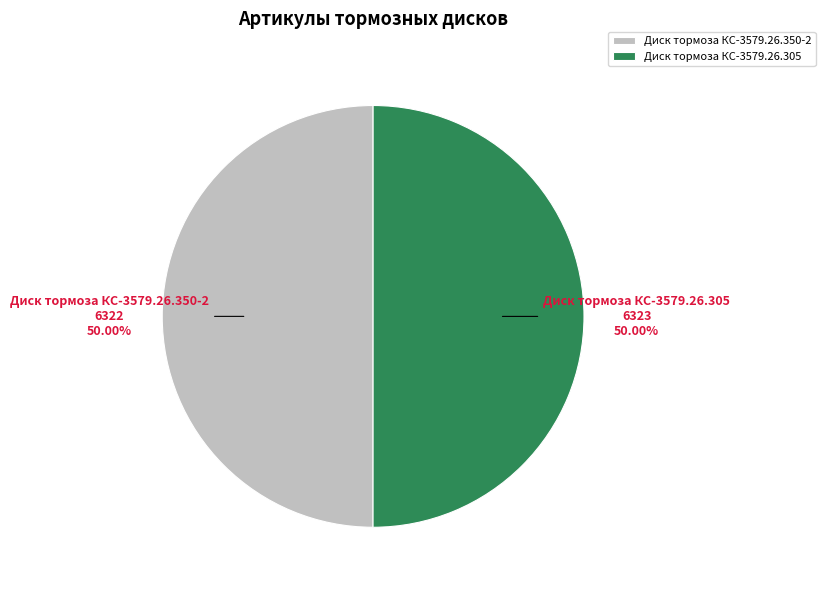

What is the ratio of the value at Диск тормоза КС-3579.26.305 to the value at Диск тормоза КС-3579.26.350-2?

1.0